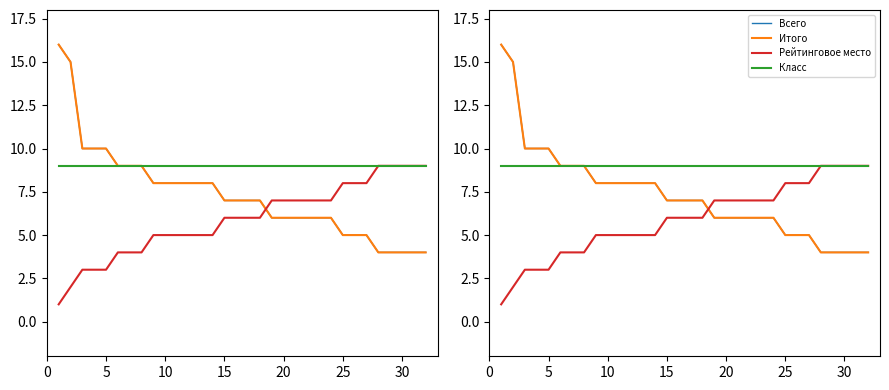

Does the chart display data point markers on the line(s)?

No